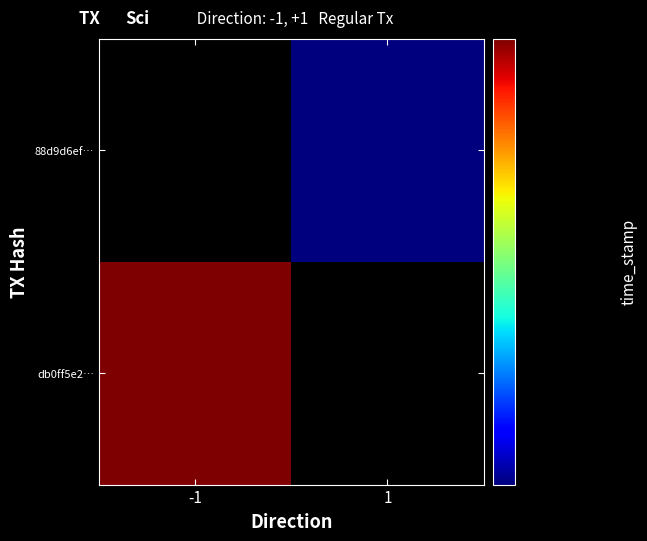

How many positive values does the db0ff5e294d34320e9e23a18cdb79c305dc5bad series have?

1